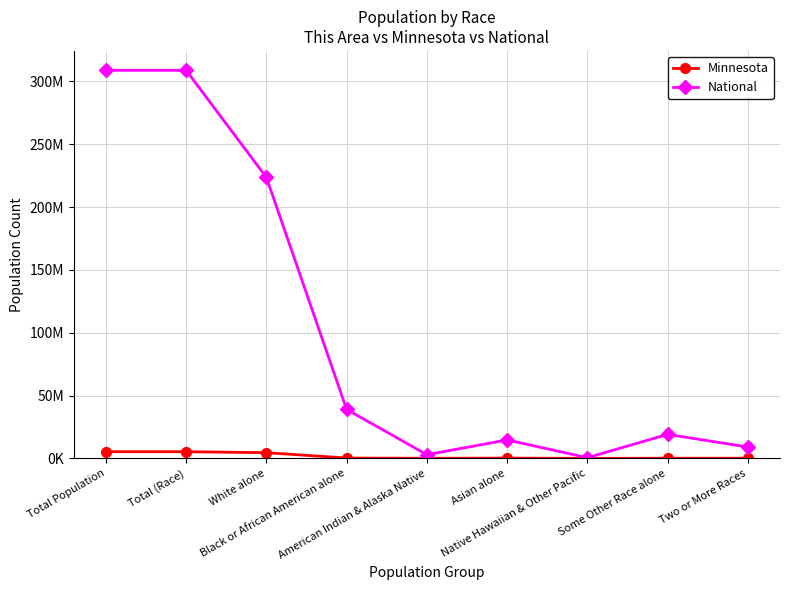

Between Total Population and Some Other Race alone, which series saw the biggest shift?

National